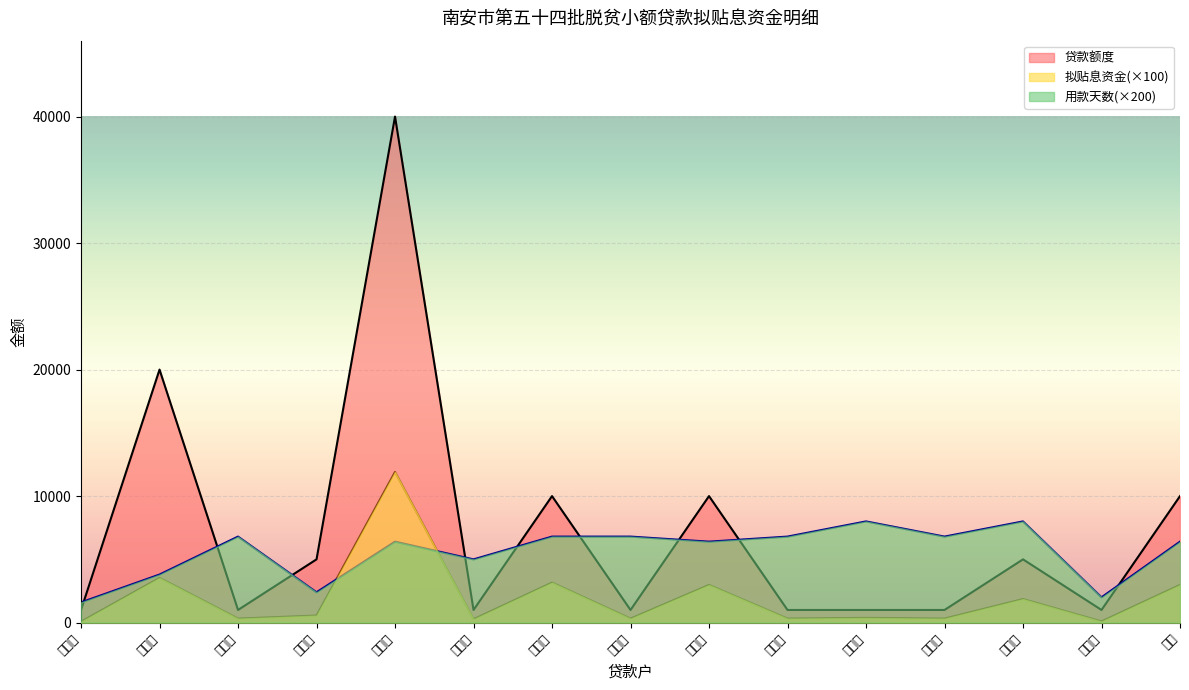

At 陈新敬, list the series in order from largest to smallest.

用款天数(×200), 贷款额度, 拟贴息资金(×100)